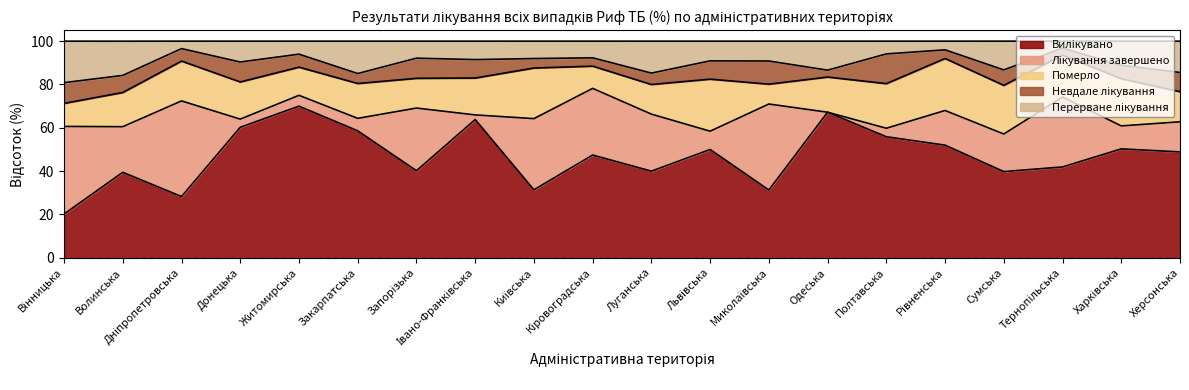

Reading right to left, what are all the values shown in this chart?

Вилікувано: 48.9	50.3	41.9	39.8	52.0	55.9	67.2	31.3	50.0	40.0	47.4	31.4	63.8	40.2	58.6	70.0	60.2	28.3	39.5	20.2
Лікування завершено: 13.9	10.6	32.3	17.4	16.0	3.9	0.0	39.7	8.4	26.3	30.8	32.9	2.1	28.9	5.8	5.0	3.8	44.1	21.1	40.4
Померло: 13.9	21.8	19.4	22.4	24.0	20.6	16.2	9.2	24.0	13.7	10.3	23.4	17.0	13.7	16.1	13.0	17.1	18.4	15.8	10.6
Невдале лікування: 8.9	6.2	3.2	7.1	4.0	13.7	3.2	10.7	8.4	5.3	3.9	4.4	8.5	9.3	4.6	6.0	9.2	5.8	7.9	9.6
Перерване лікування: 14.4	11.2	3.2	13.3	4.0	5.9	13.4	9.2	9.1	14.7	7.7	8.0	8.5	7.8	14.9	6.0	9.6	3.5	15.8	19.1